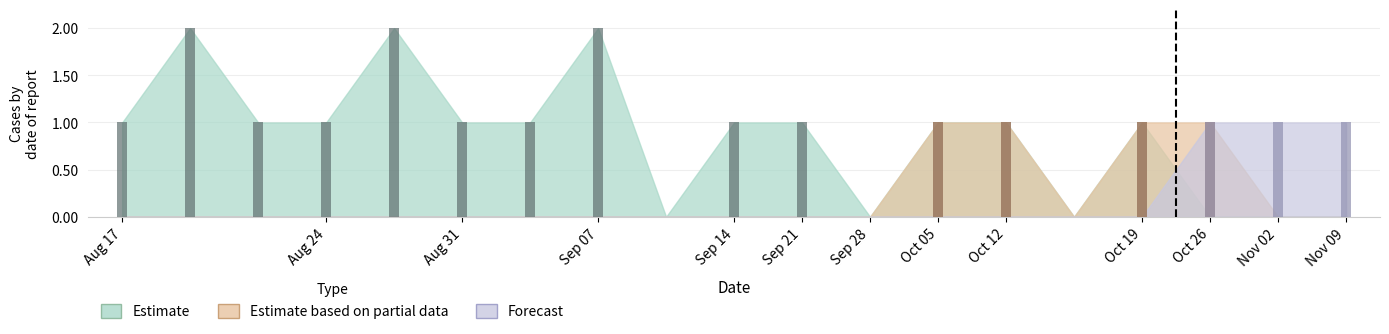

Reading left to right, list all the values displayed in this chart.

Estimate: 1=1	2=2	3=1	4=1	5=2	6=1	7=1	8=2	9=0	10=1	11=1	12=0	13=1	14=1	15=0	16=1	17=0	18=0	19=0
Estimate based on partial data: 1=0	2=0	3=0	4=0	5=0	6=0	7=0	8=0	9=0	10=0	11=0	12=0	13=1	14=1	15=0	16=1	17=1	18=0	19=0
Forecast: 1=0	2=0	3=0	4=0	5=0	6=0	7=0	8=0	9=0	10=0	11=0	12=0	13=0	14=0	15=0	16=0	17=1	18=1	19=1